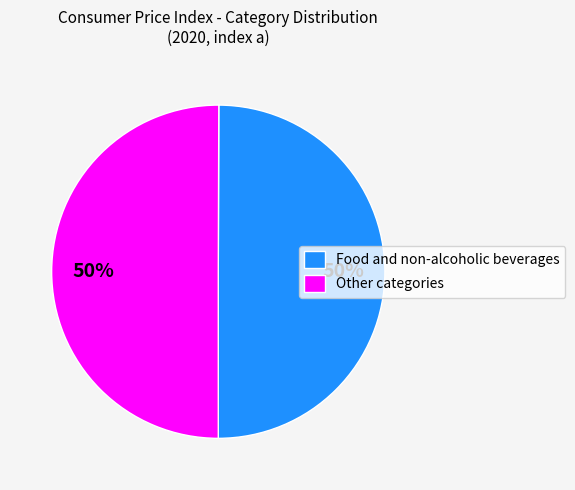

To the nearest percent, what is the average slice percentage?

50%